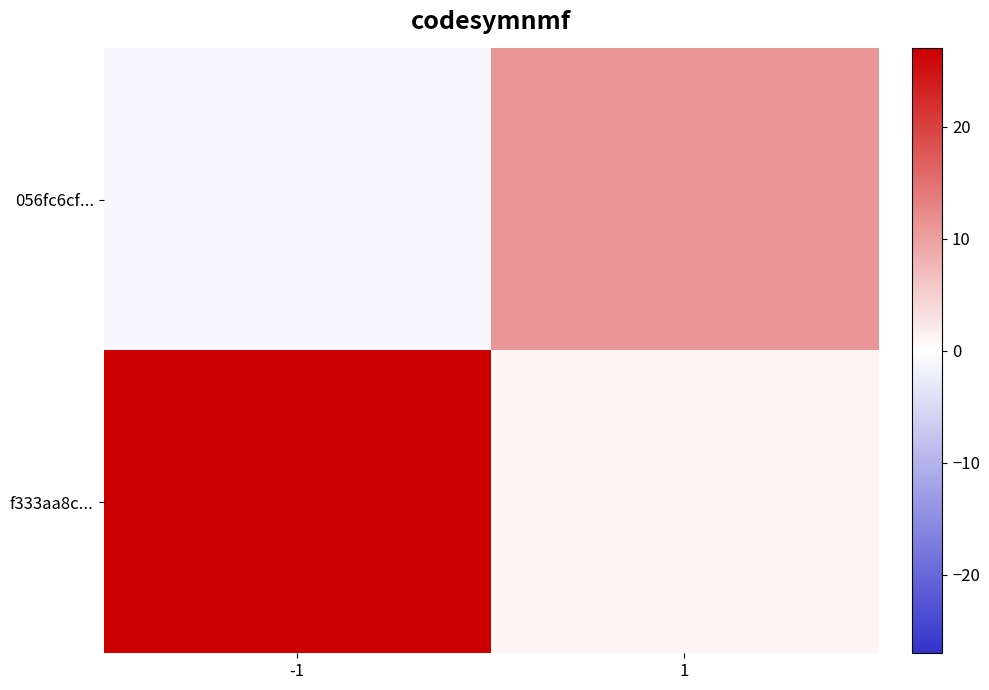

Between -1 and 1, which series saw the biggest shift?

f333aa8c...